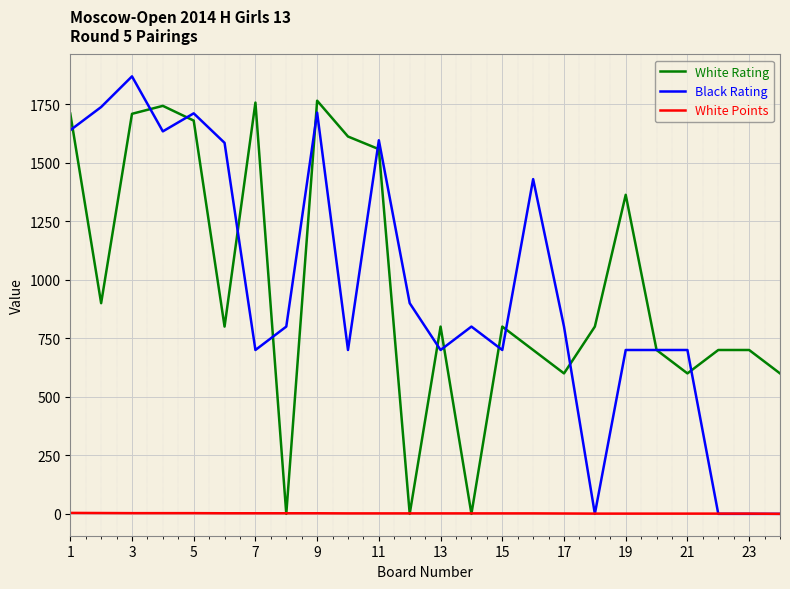

Rank the series by their maximum value, from highest to lowest.

Black Rating, White Rating, White Points